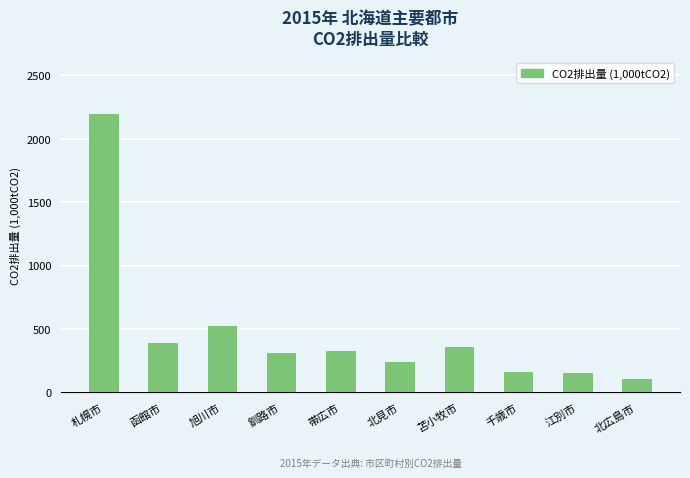

What is the approximate value at 苫小牧市?

355.1